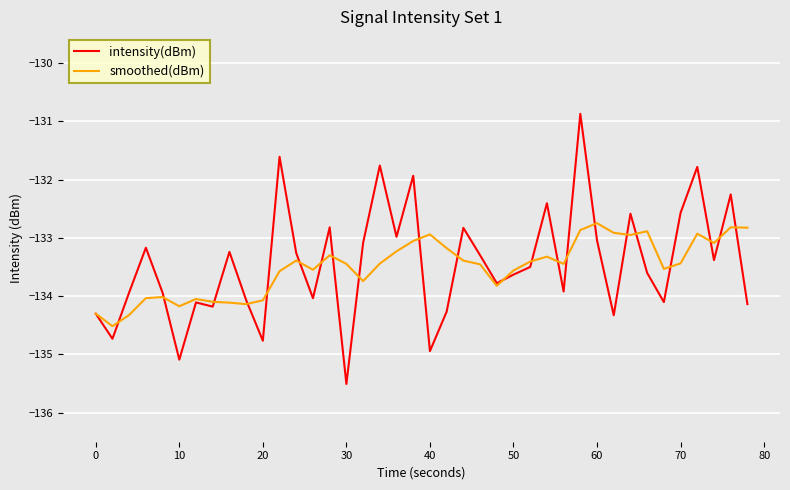

What are all the series names shown in the legend?

intensity(dBm), smoothed(dBm)